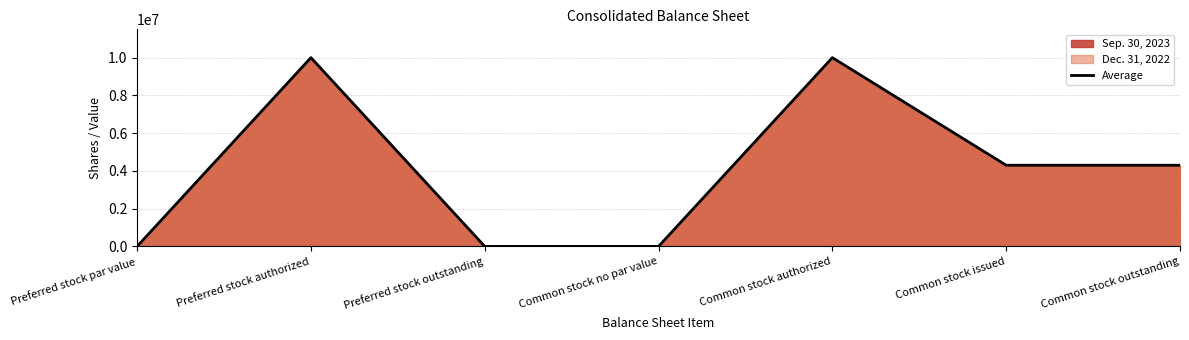

What is the difference between the values at Common stock issued and Common stock no par value?

4299641